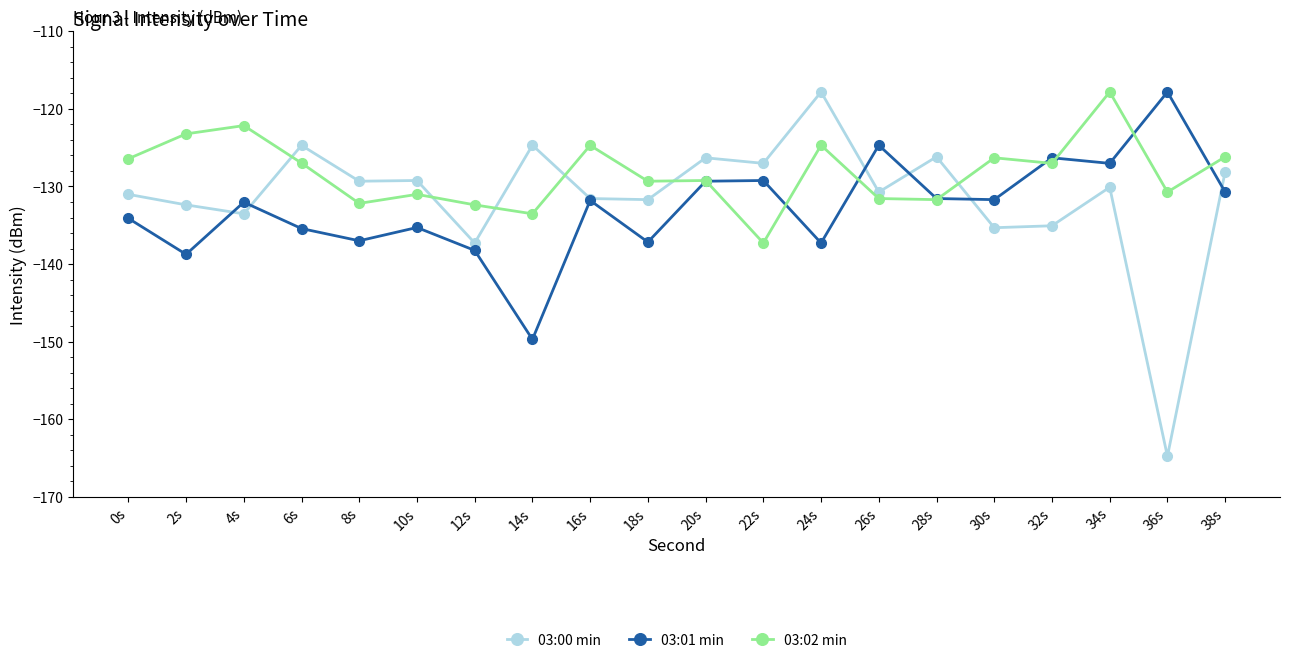

At which category does 03:02 min reach its first local peak?

4s